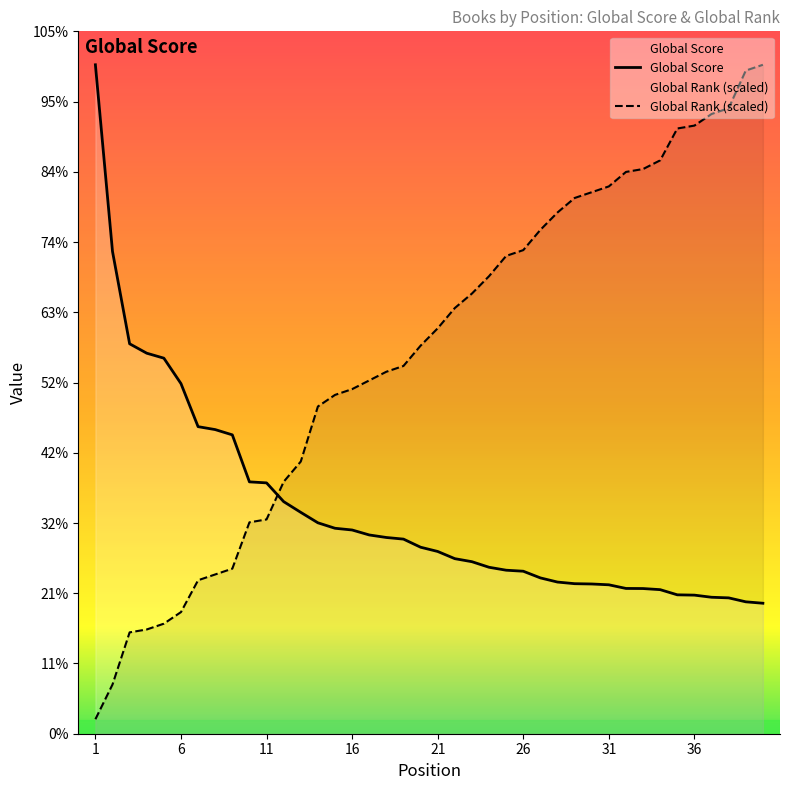

Between which two adjacent categories do Global Rank and Global Score first intersect?

11 and 12